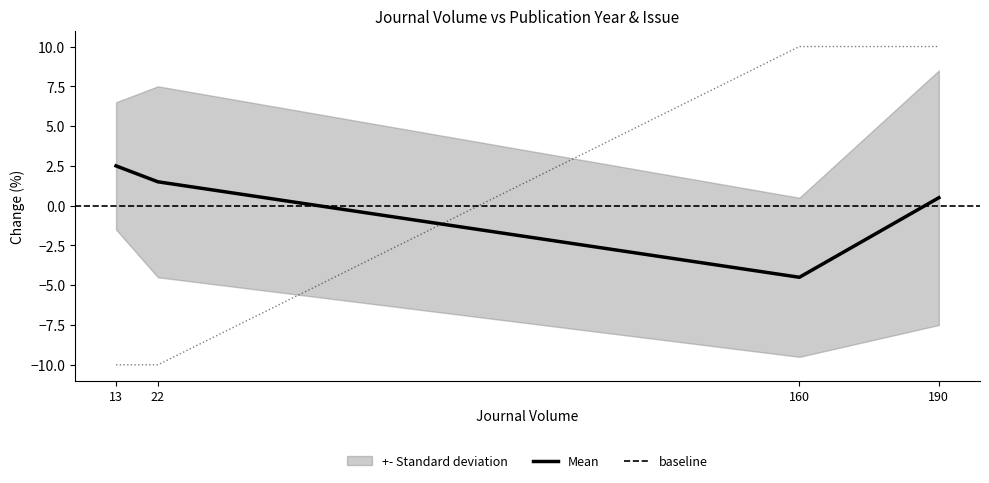

How many positive values does the Mean series have?

3